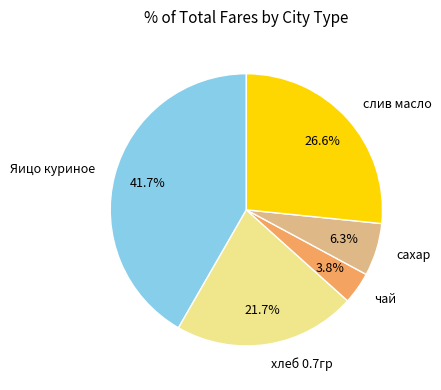

Which category has the biggest portion of the pie?

Яицо куриное